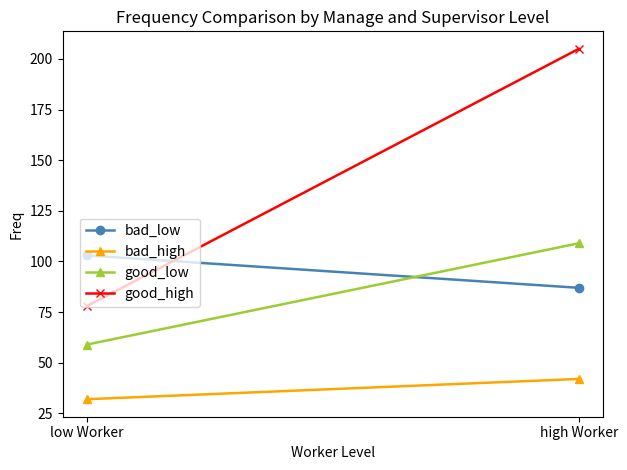

Which series has the largest range (max minus min)?

good_high